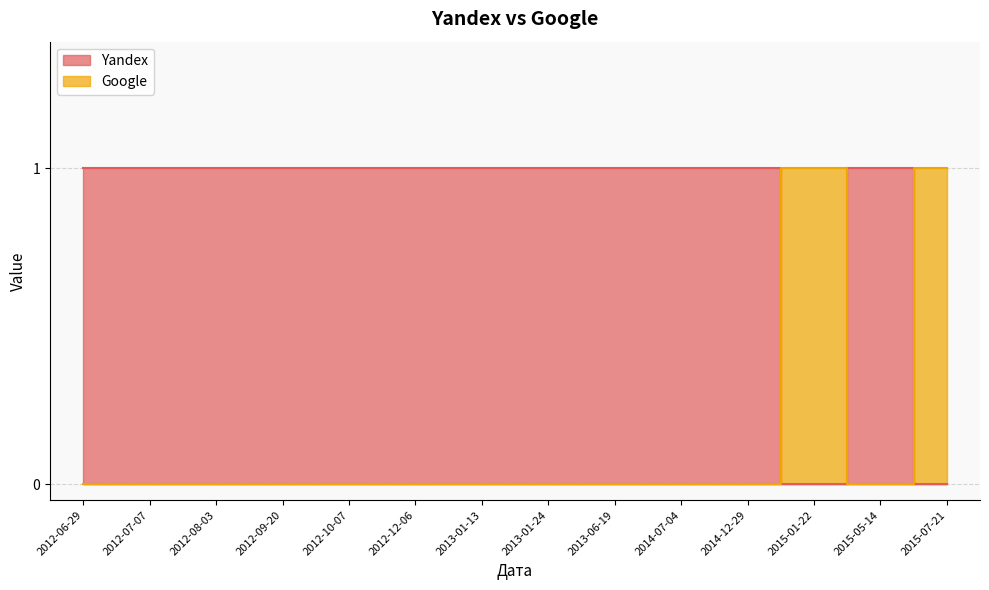

The value of Google at 2014-07-04 is 0. True or false?

True